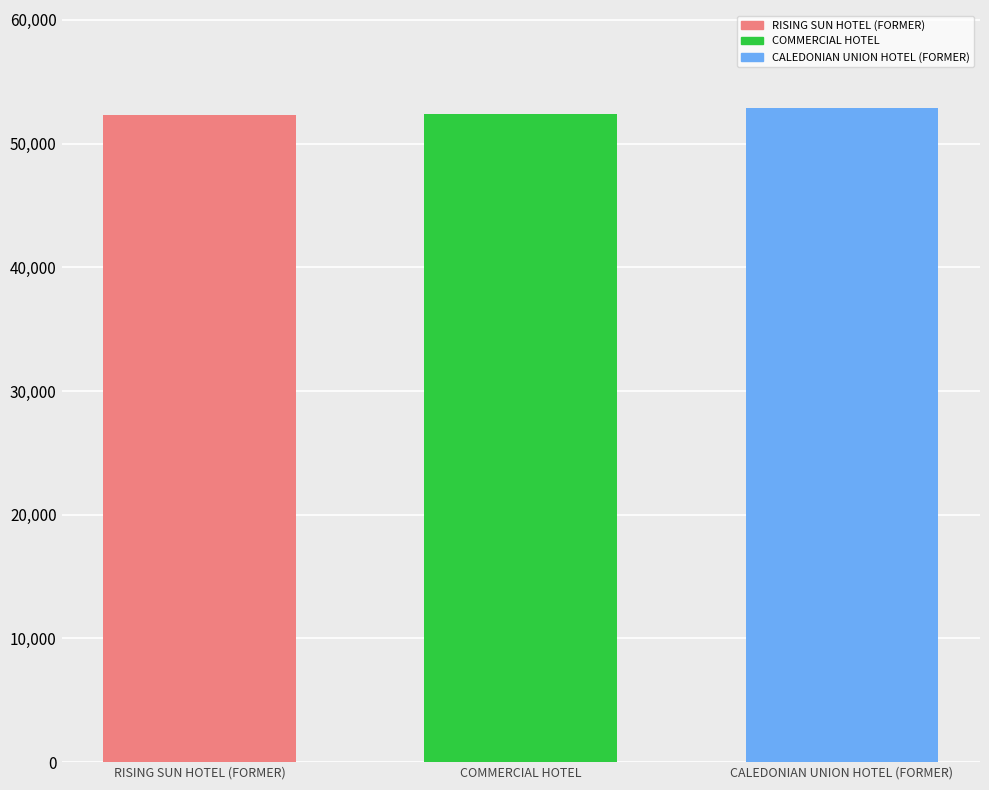

What is the sum of the values at COMMERCIAL HOTEL and CALEDONIAN UNION HOTEL (FORMER)?

105252